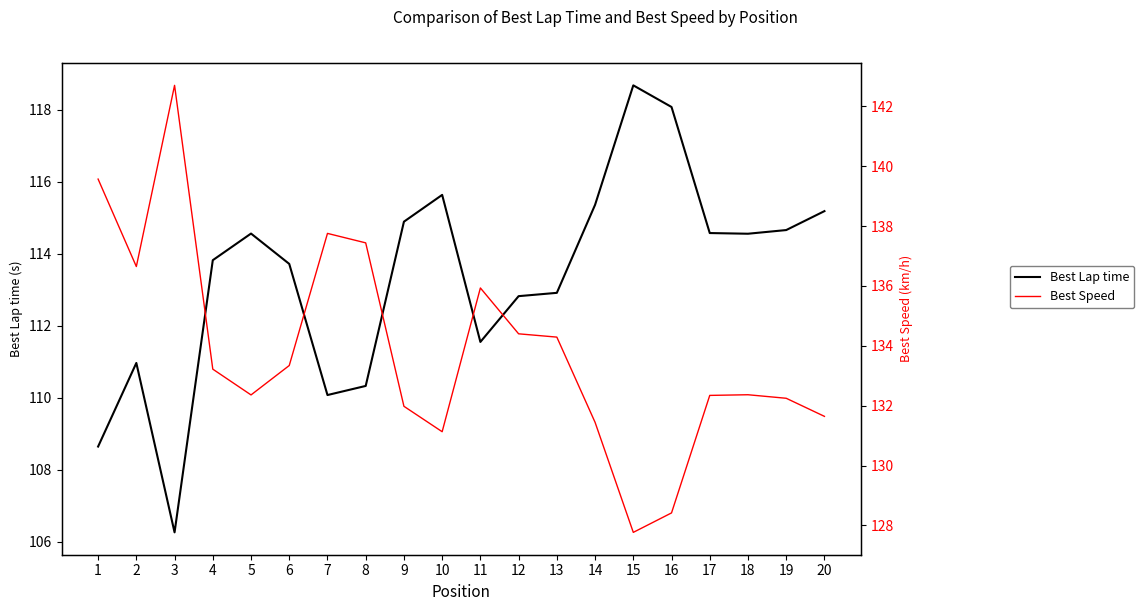

True or false: Best Speed and Best Lap time cross at least once.

False